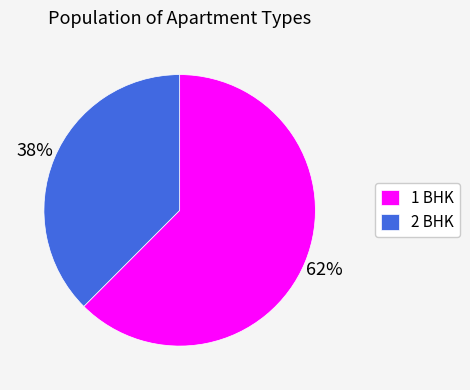

Is the sum of 2 BHK and 1 BHK greater than half?

Yes